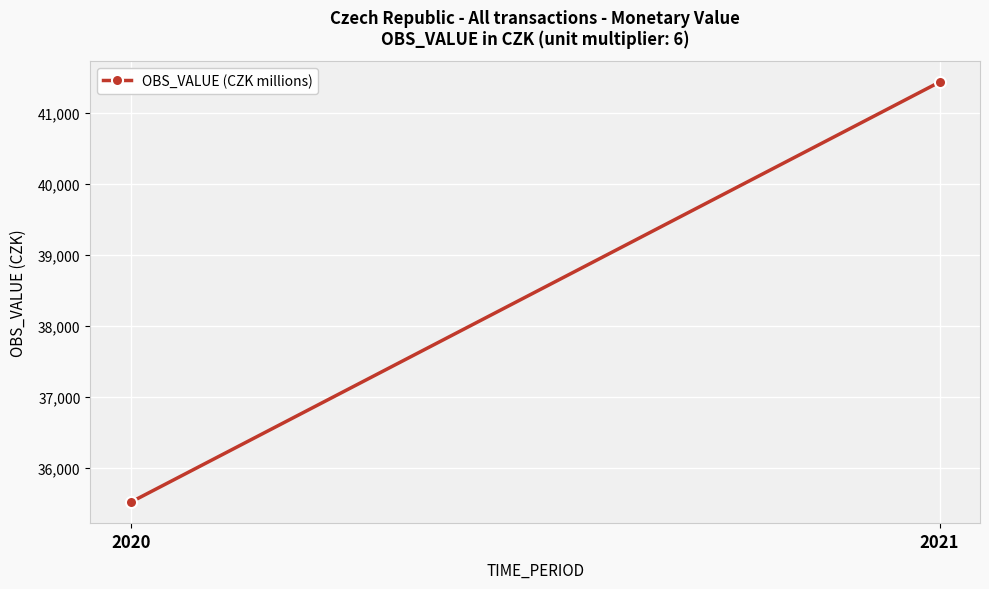

List the labels in order of value, smallest first.

2020, 2021